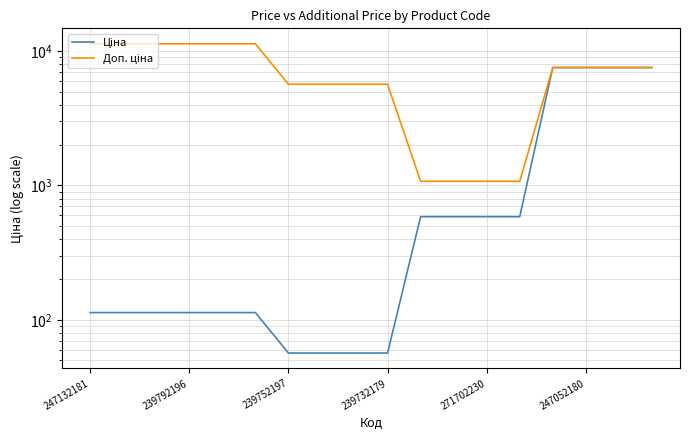

What is the difference between the second highest and second lowest values in the Доп. ціна series?

10259.5